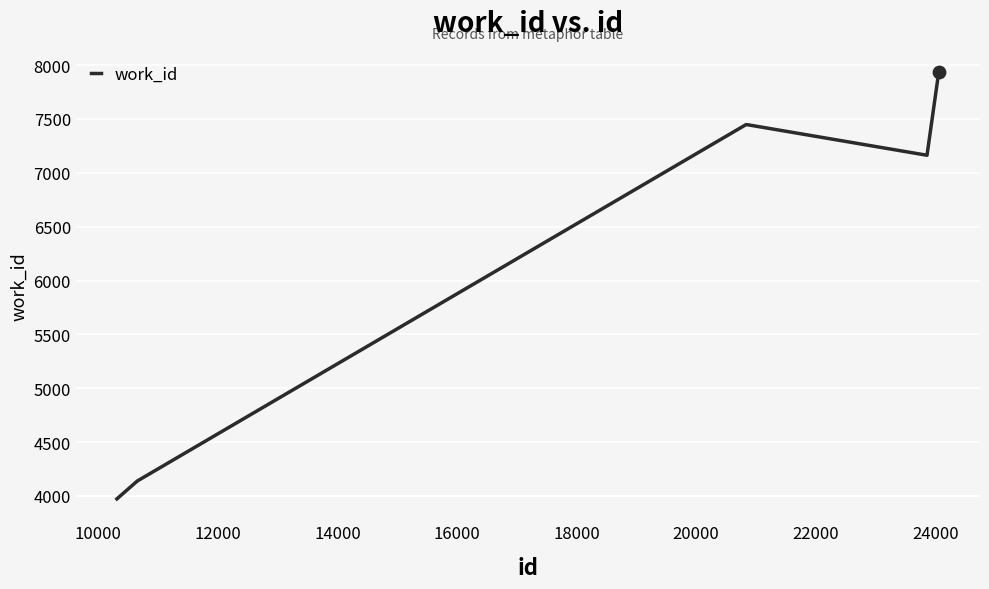

What is the greatest value displayed?

7938